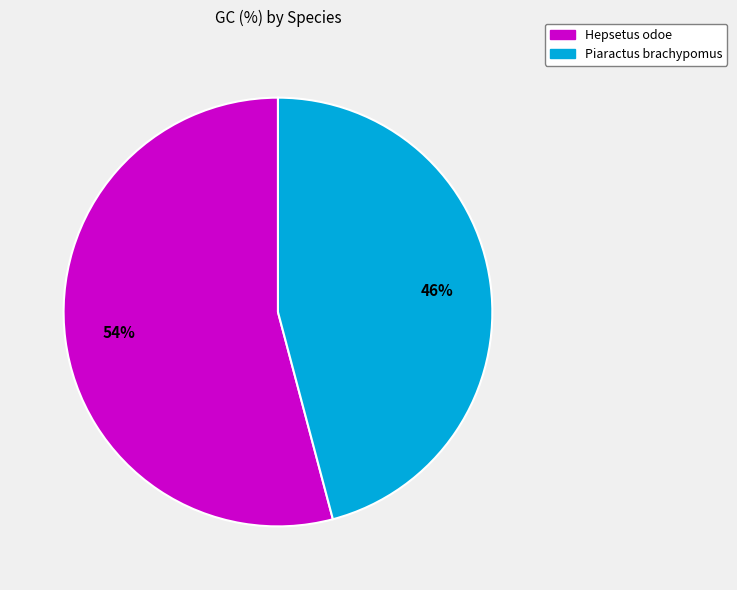

To the nearest percent, what percentage of the pie is Hepsetus odoe?

54%